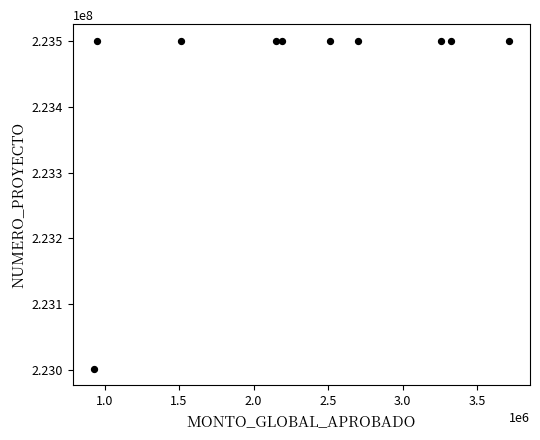

What is the average Y value?

223451053